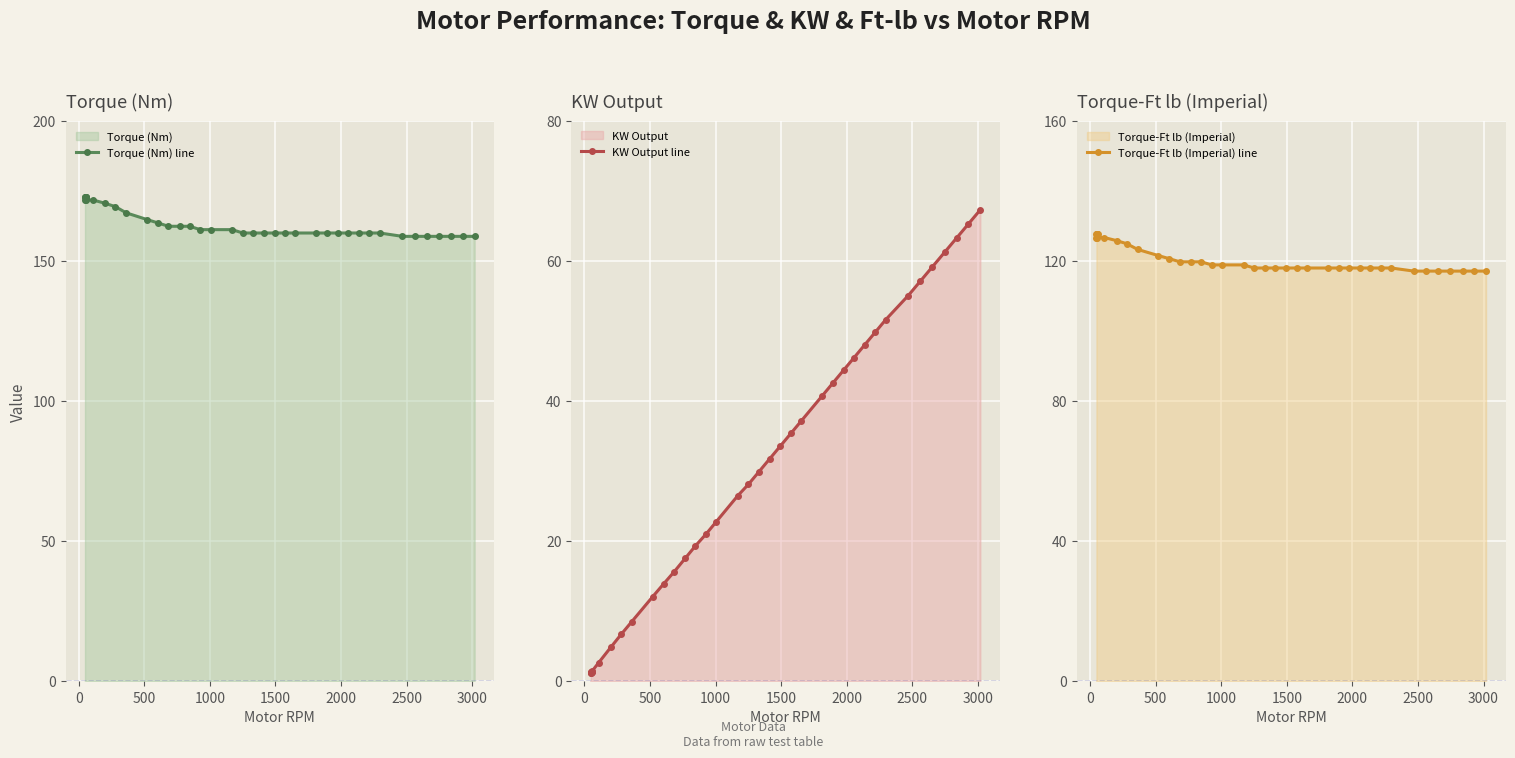

What is the difference between the second highest and minimum values in the Torque-Ft lb (Imperial) line series?

10.5